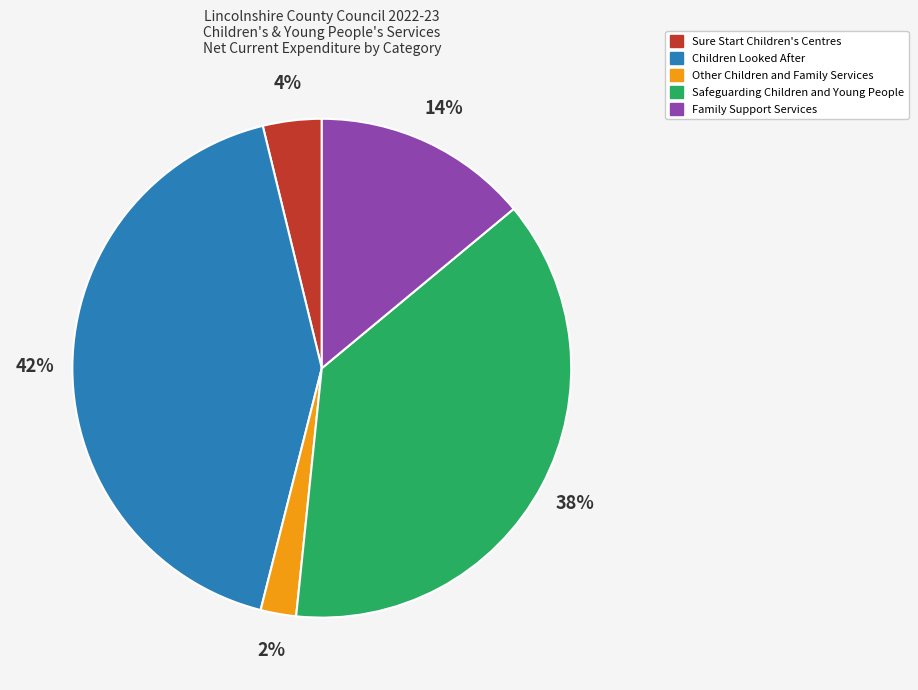

How many slices are in this pie chart?

5